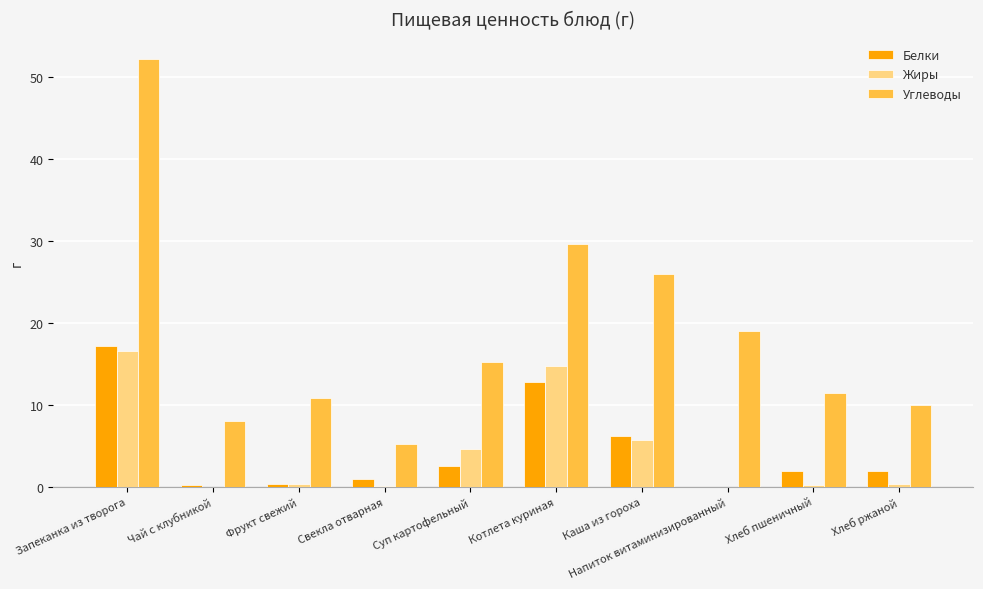

What is the approximate value of Белки at Каша из гороха?

6.2